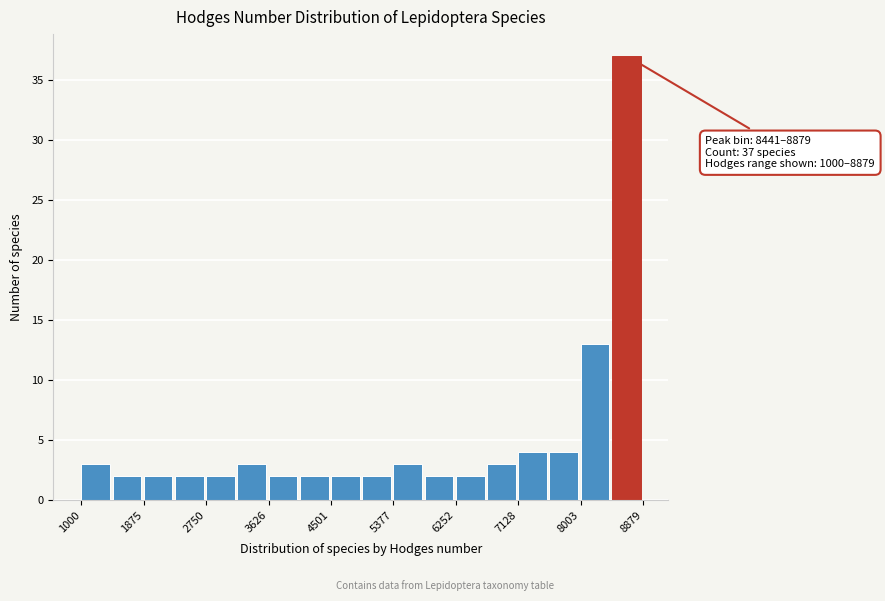

Over which range of the x-axis is the bar tallest?

8400 to 8900